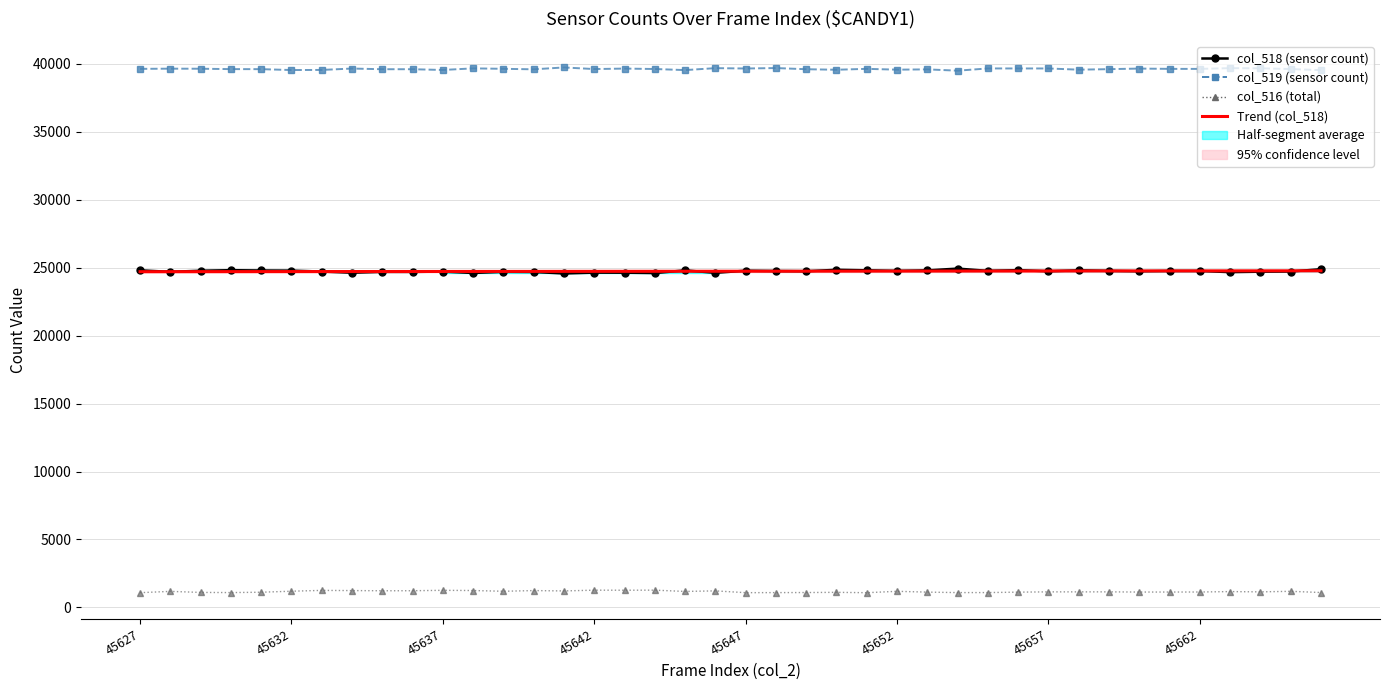

What is the approximate value of Trend (col_518) at 24?

24750.9